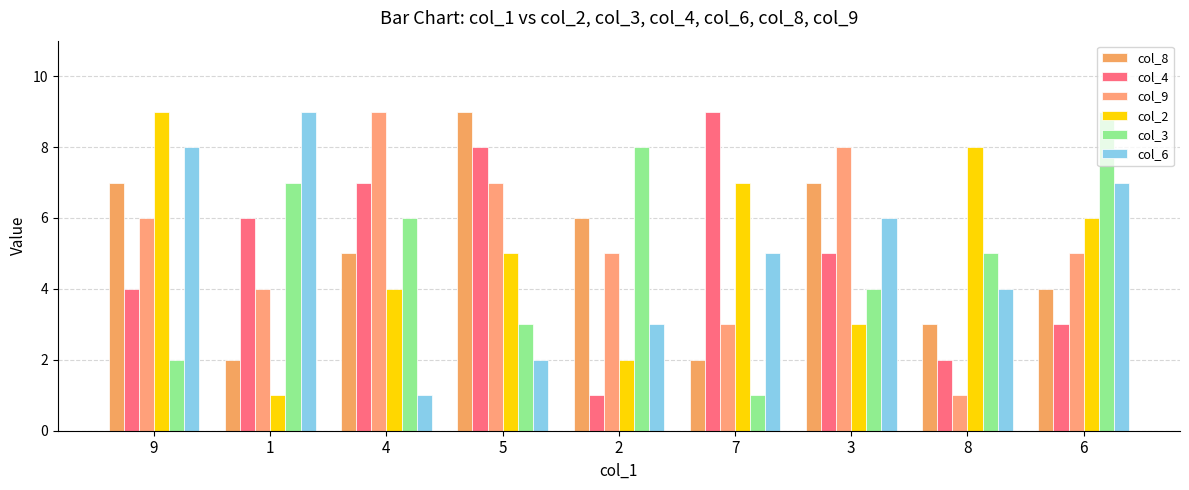

What are all the series names shown in the legend?

col_8, col_4, col_9, col_2, col_3, col_6